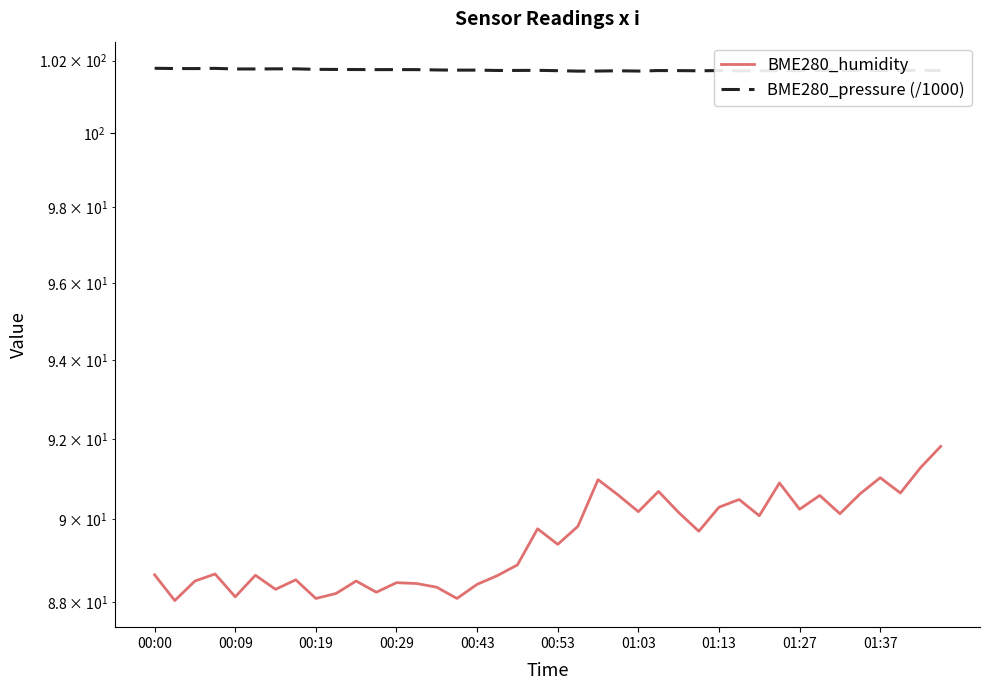

What is the value of the BME280_humidity point at the 1st from the left?

88.7